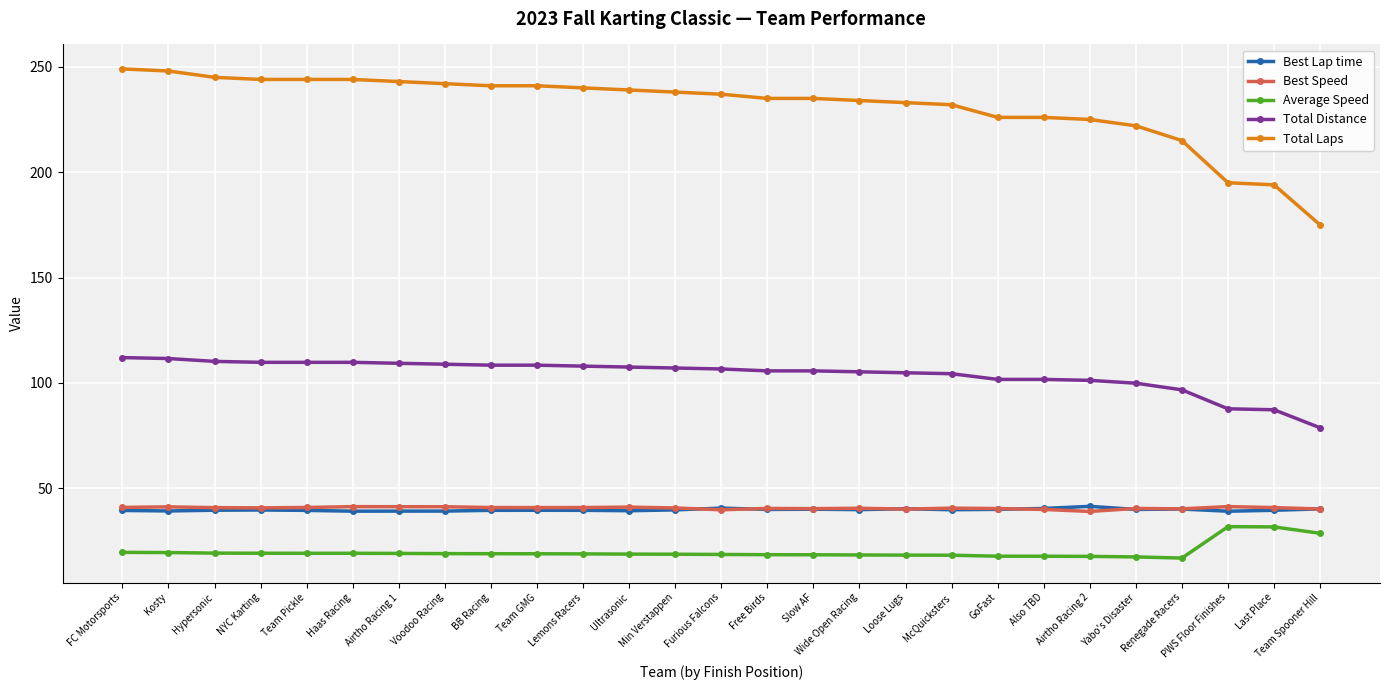

What is the label of the 22nd point from the right?

Haas Racing